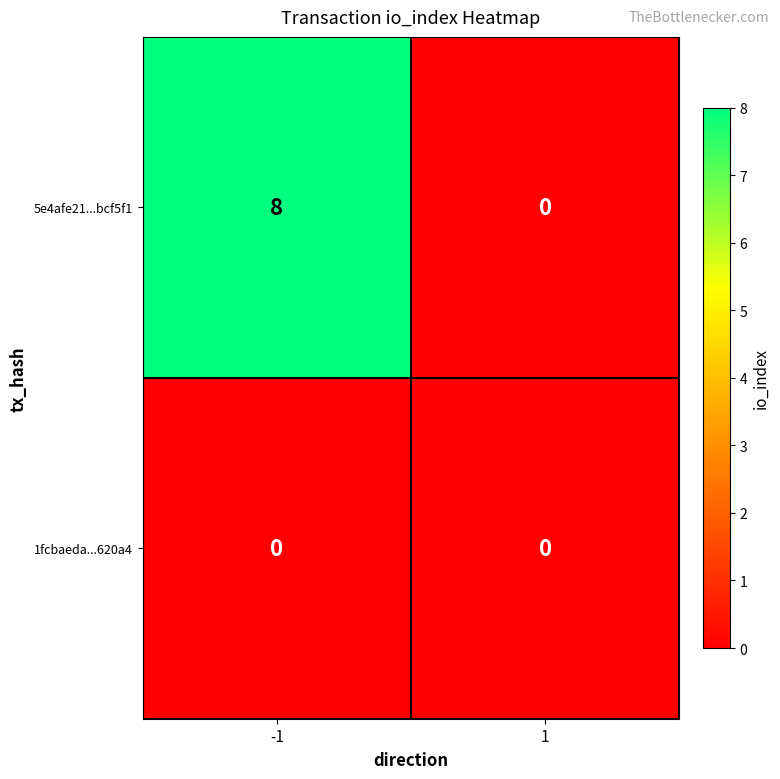

Reading right to left, list all the values displayed in this chart.

5e4afe21...bcf5f1: 1=0	-1=8
1fcbaeda...620a4: 1=0	-1=0